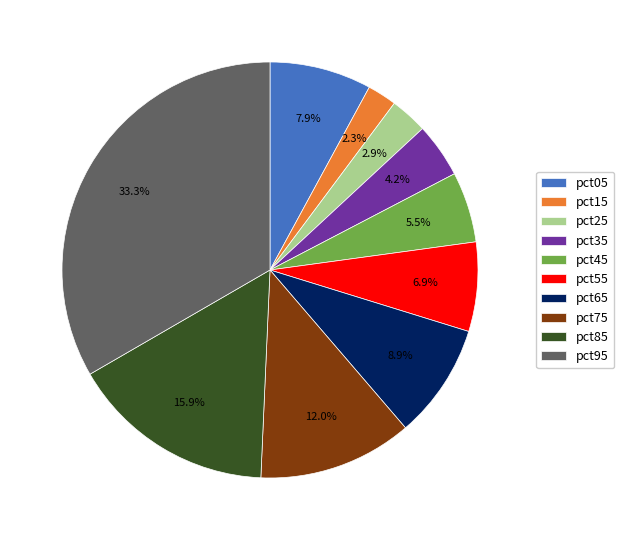

Is there any slice that represents more than half of the pie?

No